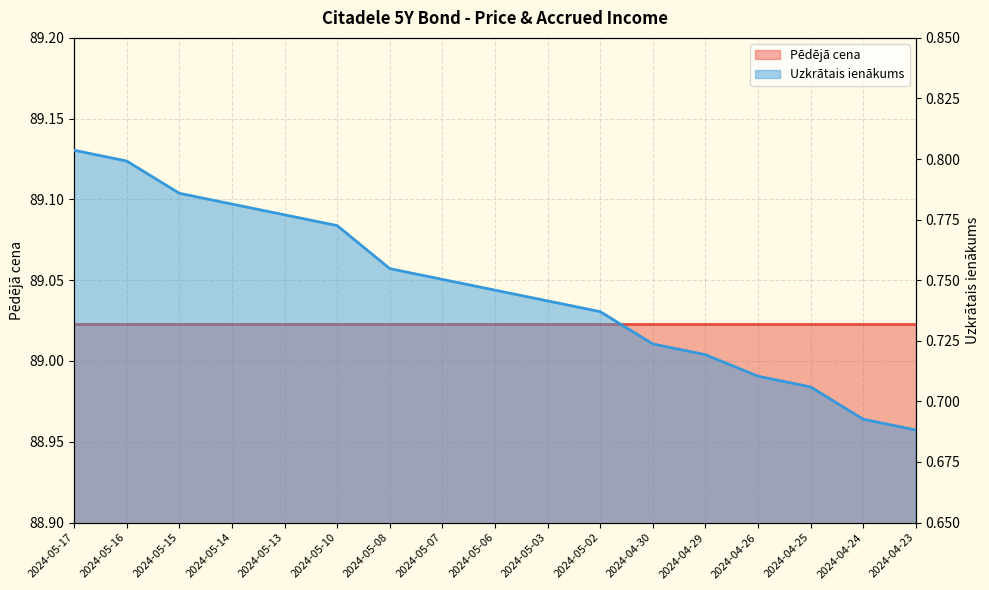

Which label corresponds to the smallest value in the chart?

2024-04-23